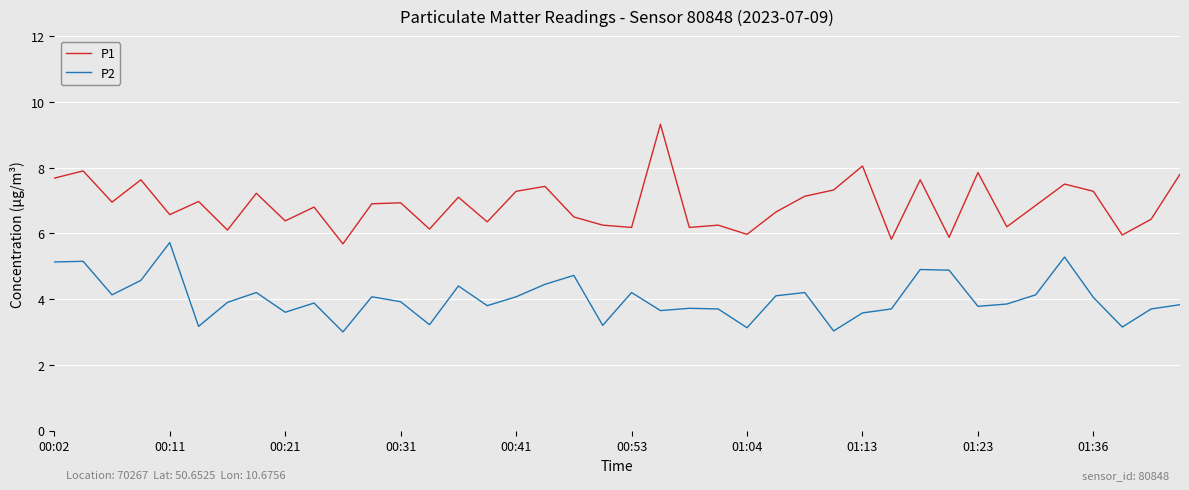

True or false: P1 and P2 cross at least once.

False